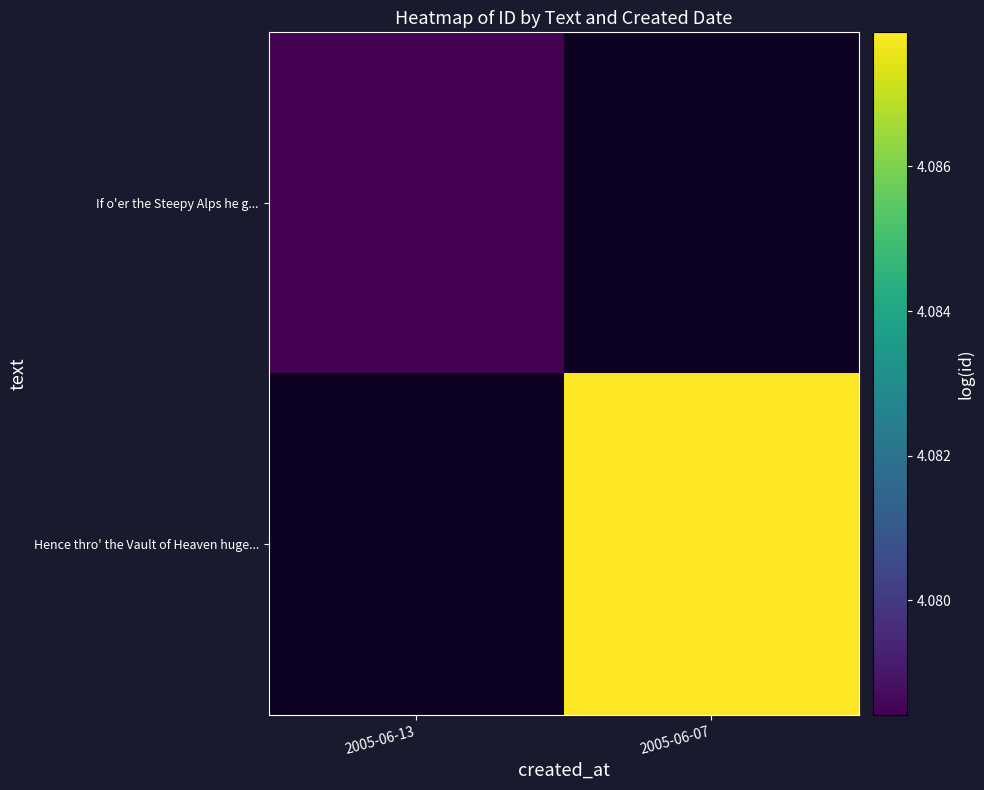

At how many categories does at least one series exceed 4?

2